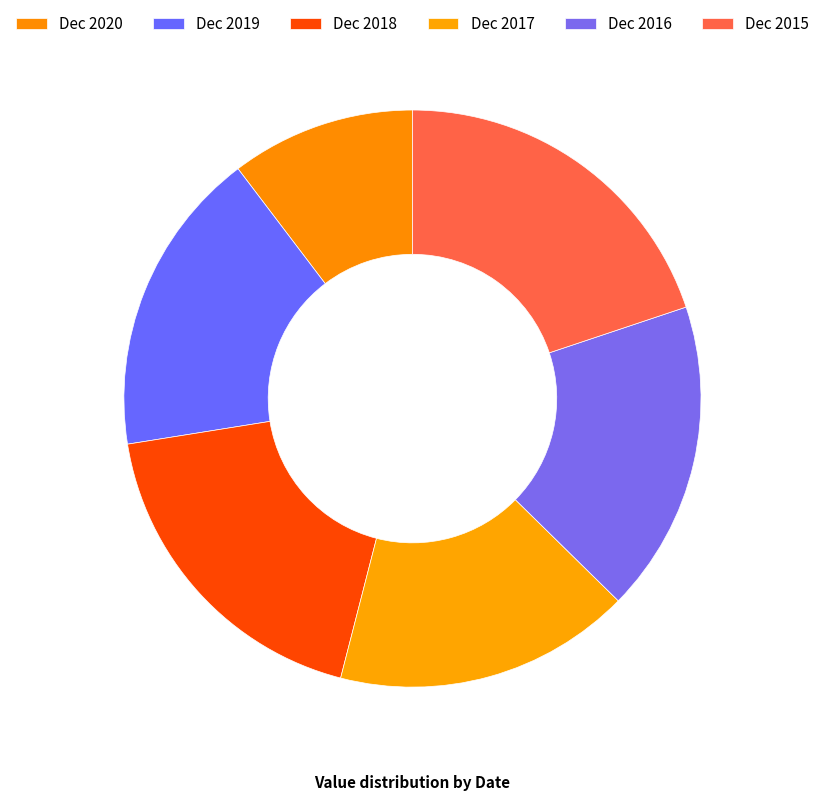

To the nearest percent, what is the difference between the Dec 2015 and Dec 2020 slice percentages?

10%